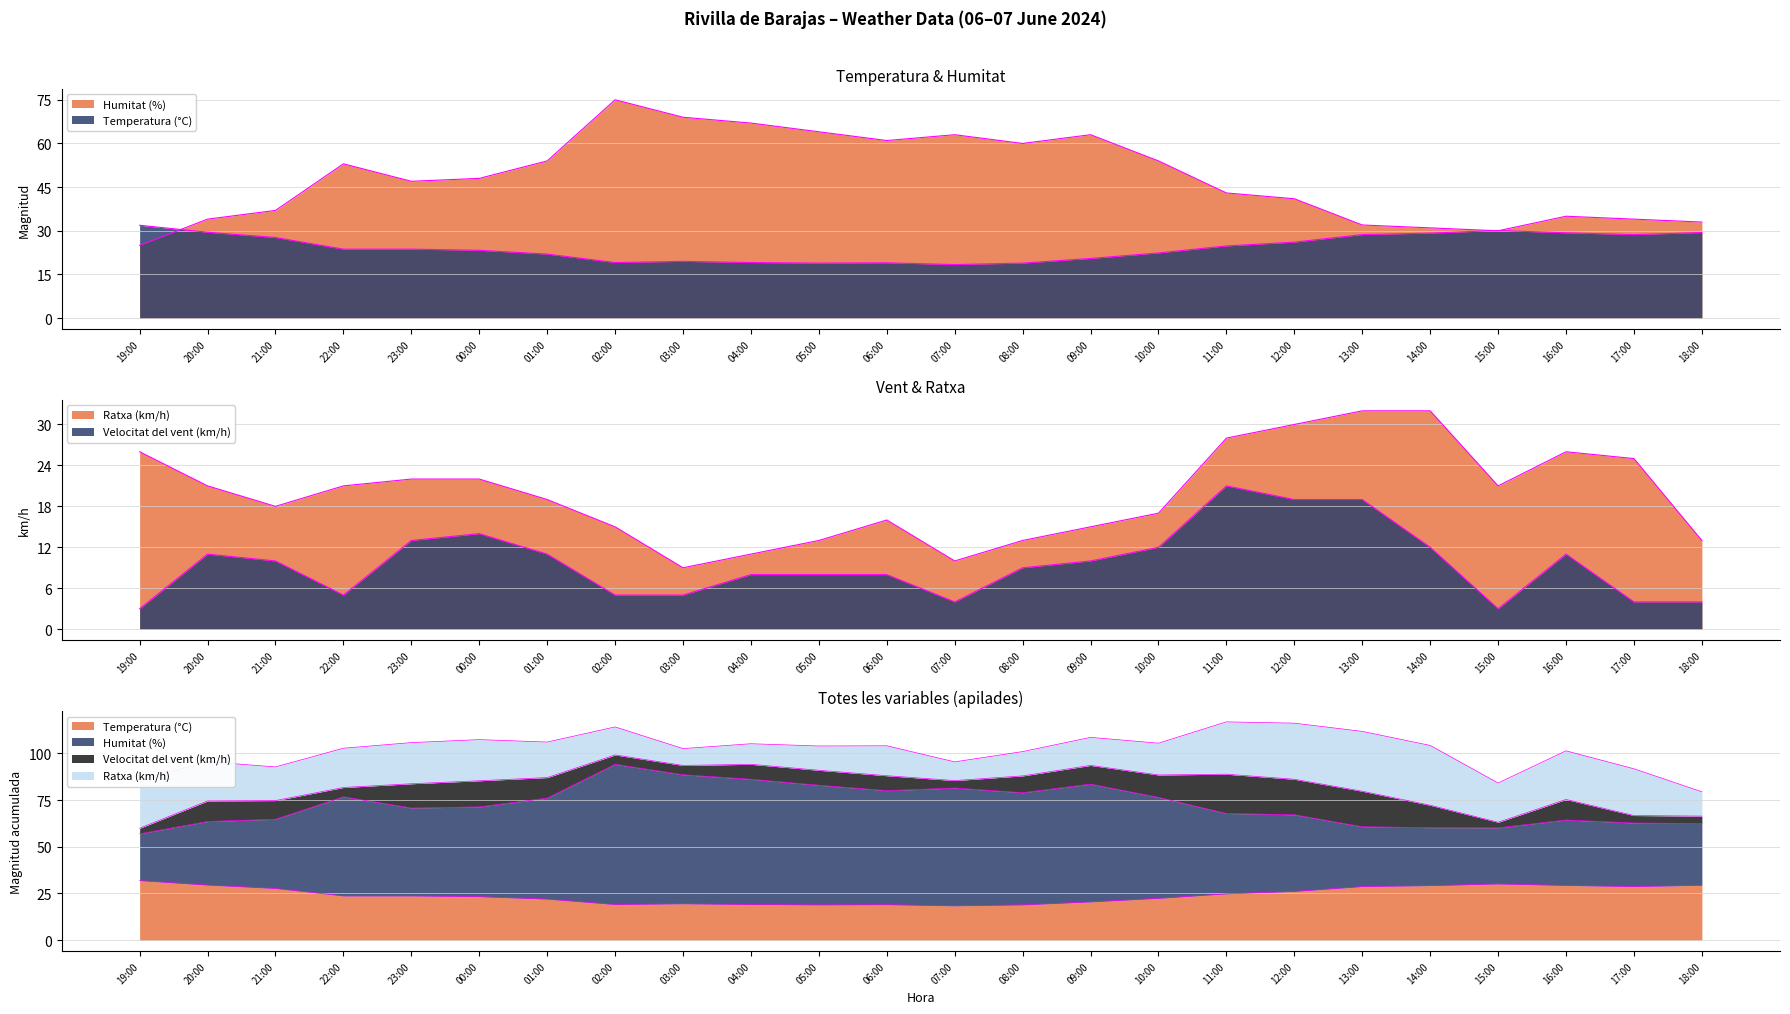

At how many categories does at least one series exceed 20?

24